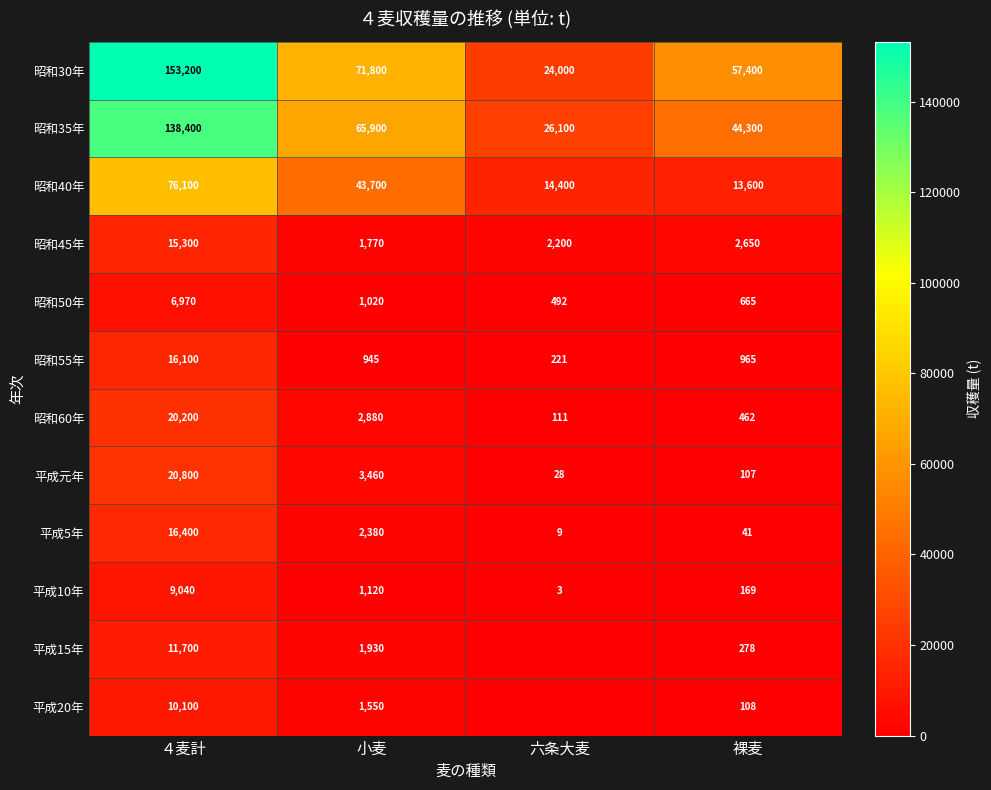

True or false: 平成元年 has a value of 3460 at 小麦.

True